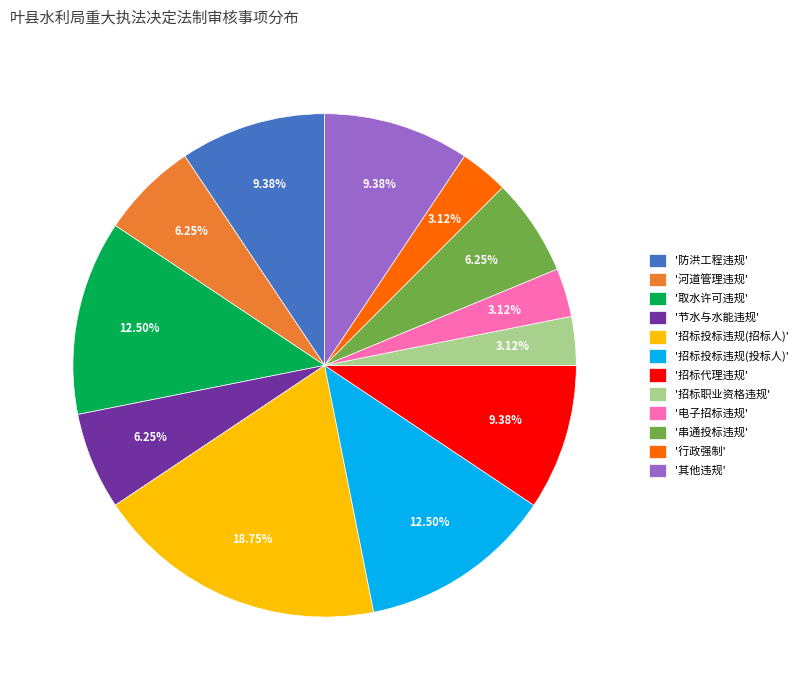

Do '招标职业资格违规' and '其他违规' together represent more than half of the pie?

No